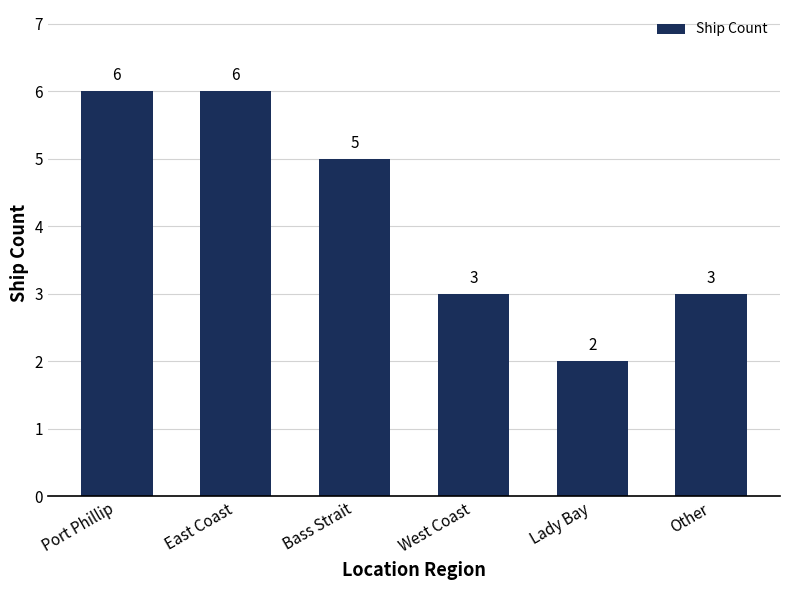

Reading right to left, what are all the values shown in this chart?

3	2	3	5	6	6